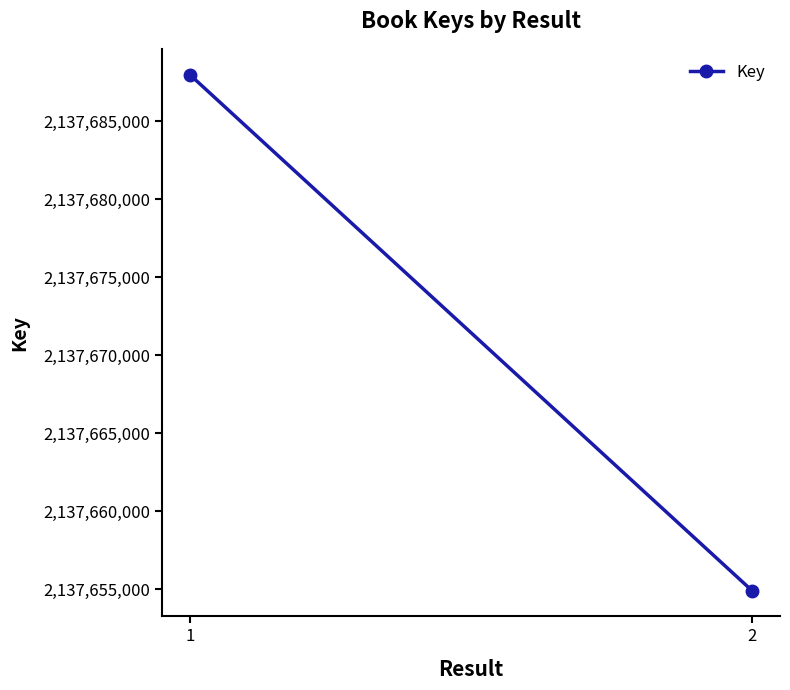

Where is the data nearest to the value 2137671455?

2